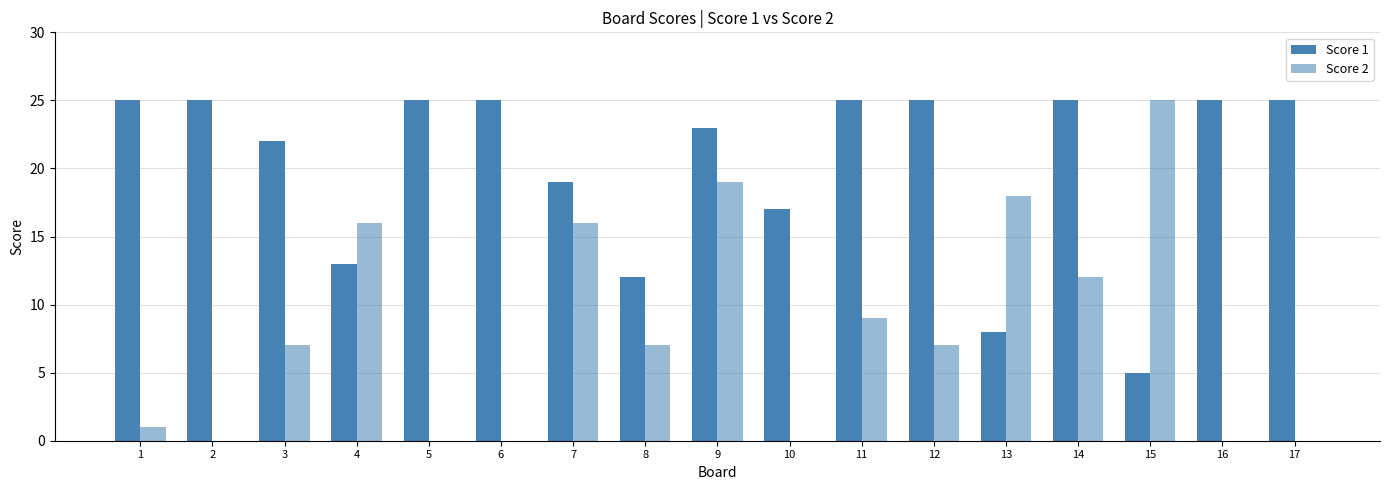

What is the sum of the Score 2 values at 11 and 3?

16